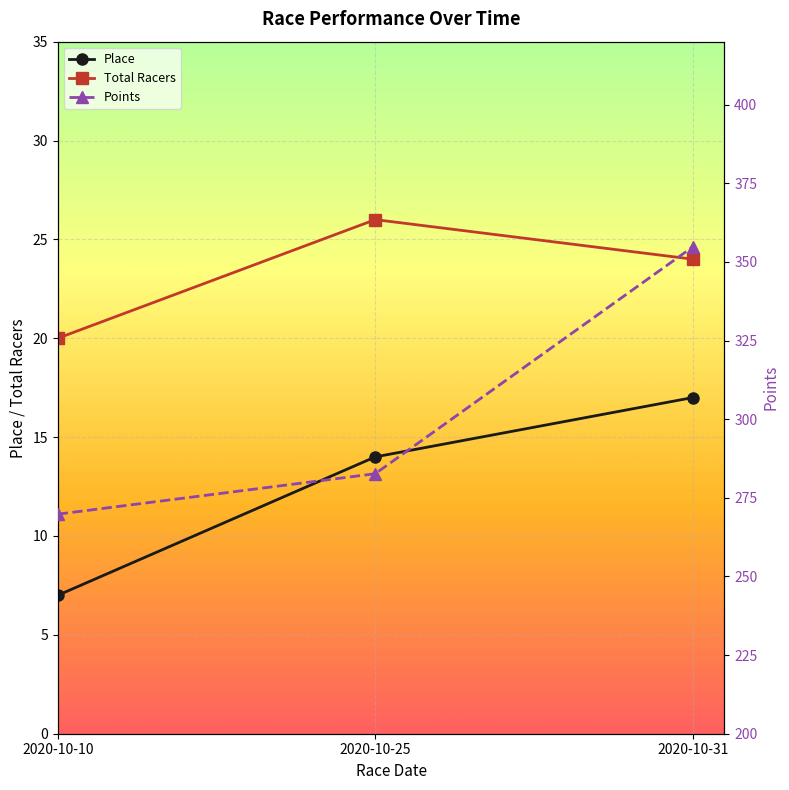

At 2020-10-31, list the series in order from largest to smallest.

Points, Total Racers, Place